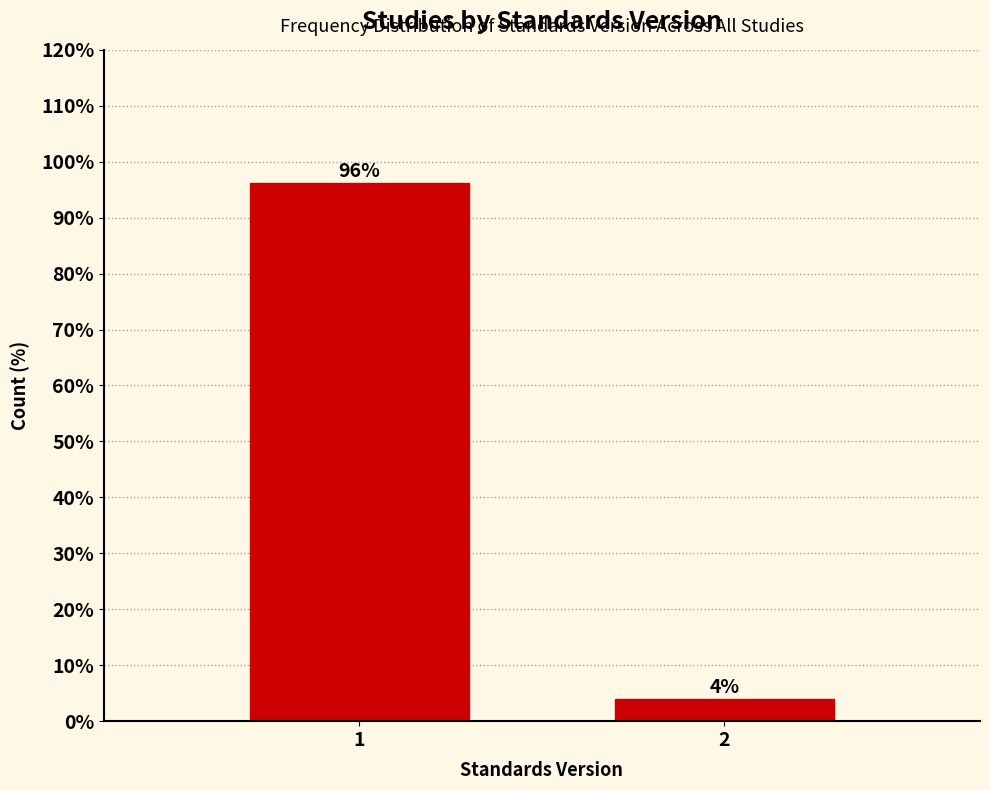

Is it true that the value at 1 is 61.0?

False